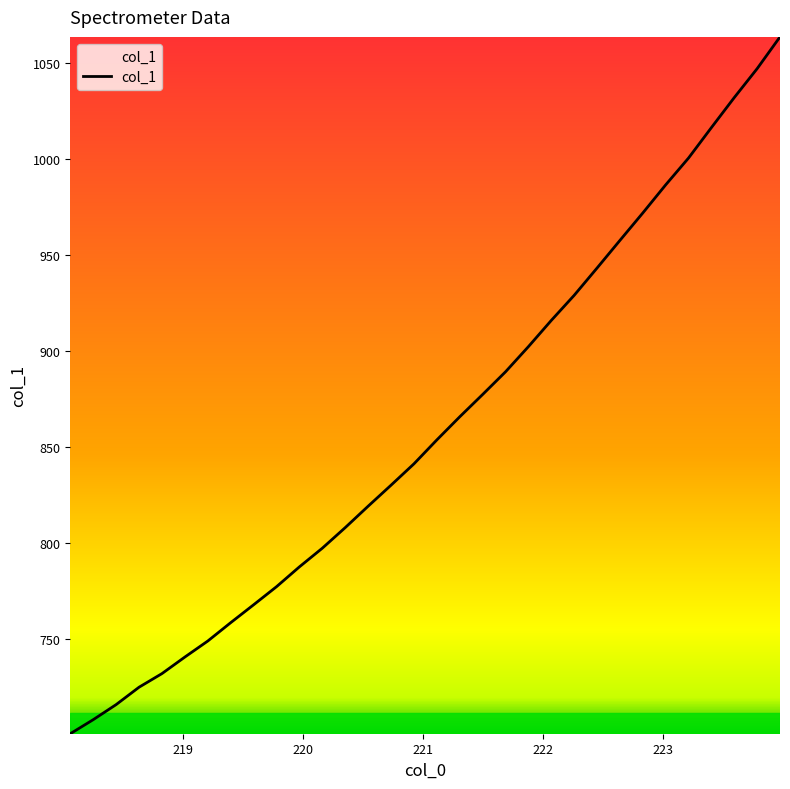

What is the difference between the maximum and minimum values?

362.7